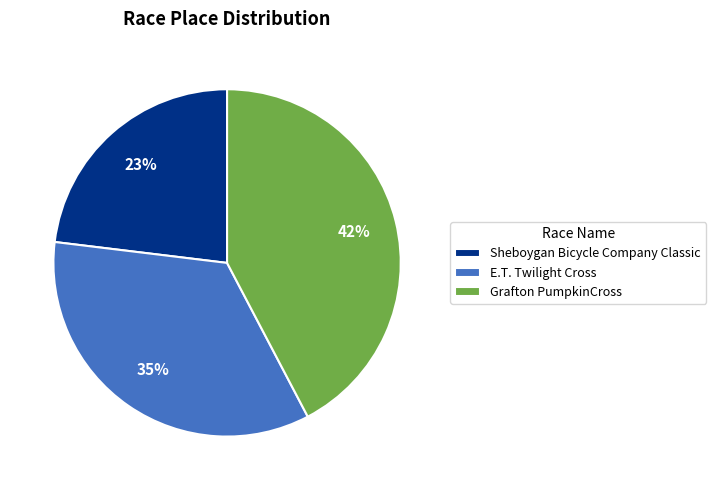

How many slices are in this pie chart?

3